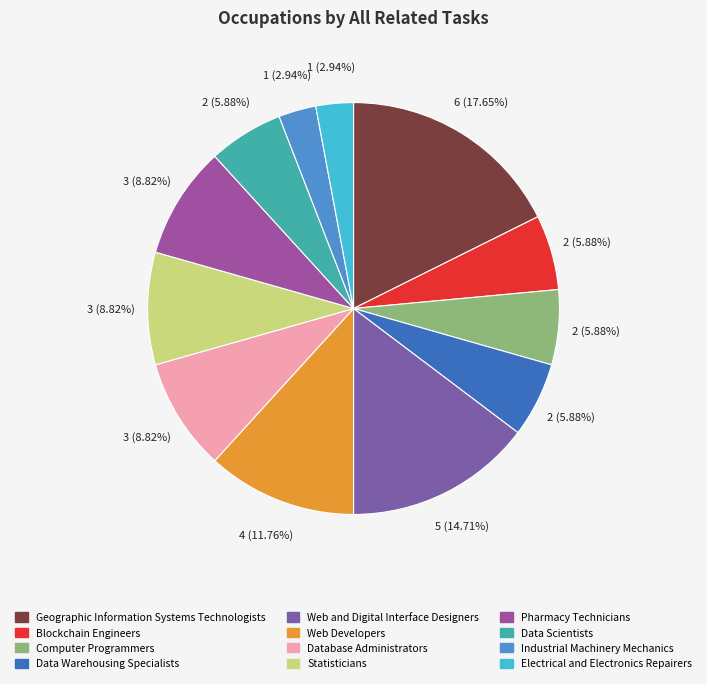

What is the total percentage of Data Warehousing Specialists and Geographic Information Systems Technologists?

23.5%